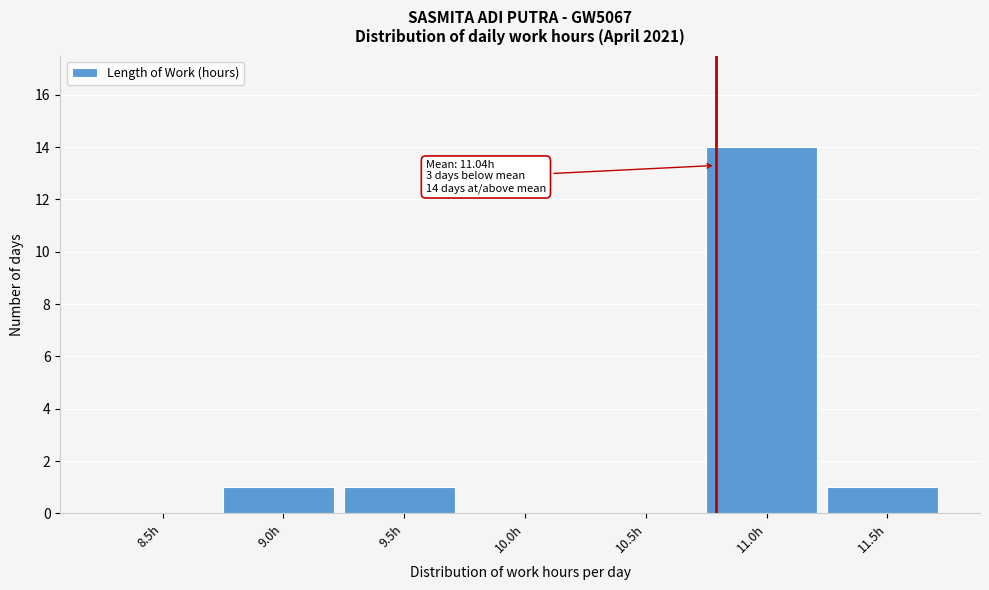

Reading left to right, what are all the values shown in this chart?

8.5h=0	9.0h=1	9.5h=1	10.0h=0	10.5h=0	11.0h=14	11.5h=1